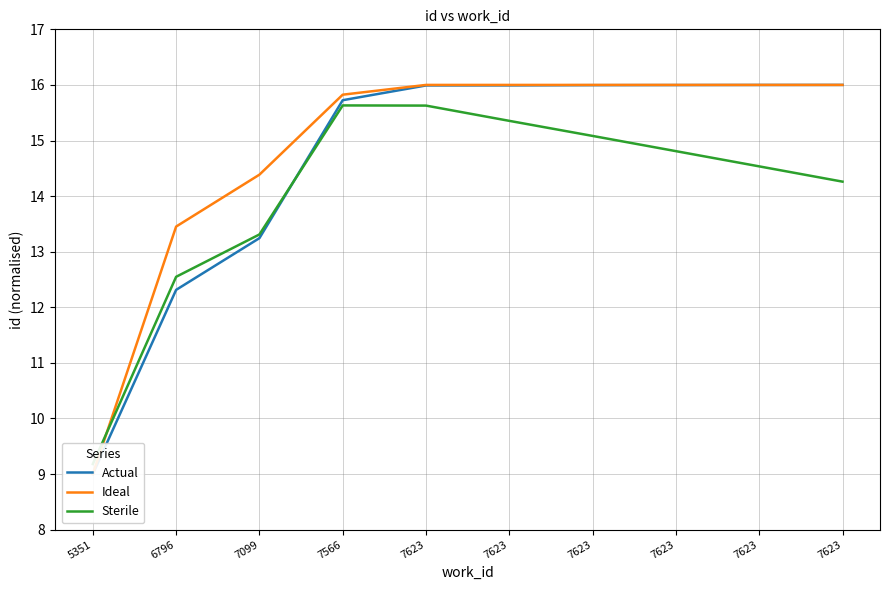

Which series ends up on top after the final intersection of Ideal and Sterile?

Ideal